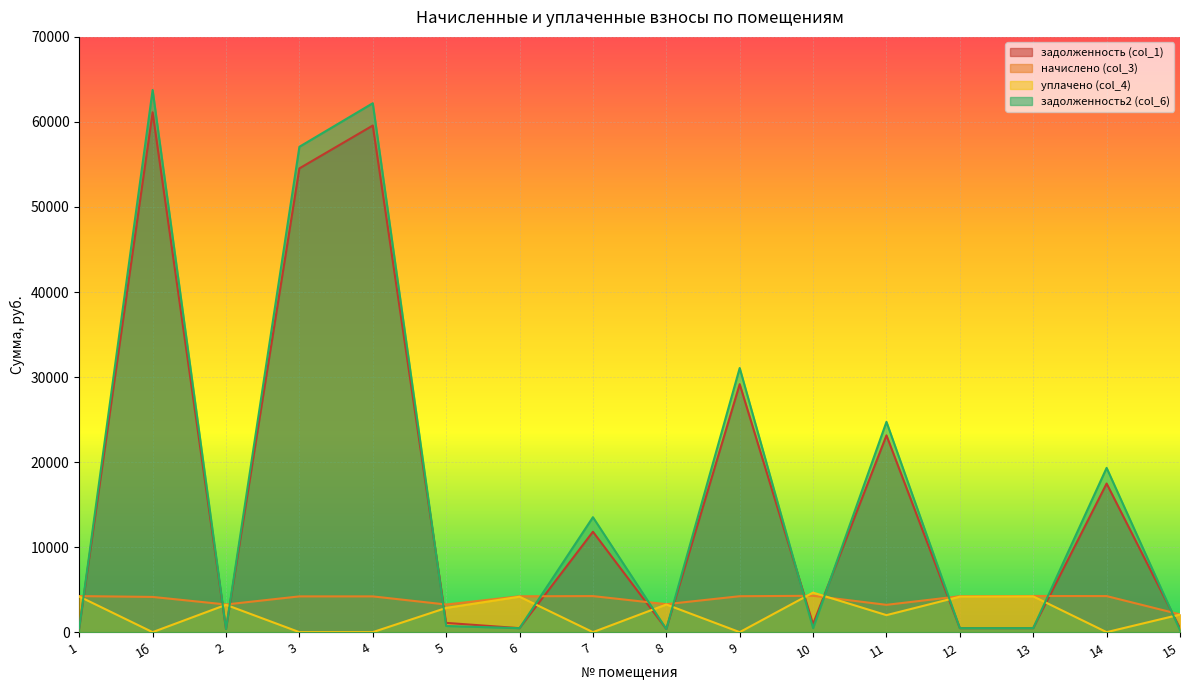

True or false: задолженность2 (col_6) has more than 2 points higher than both neighbors.

True